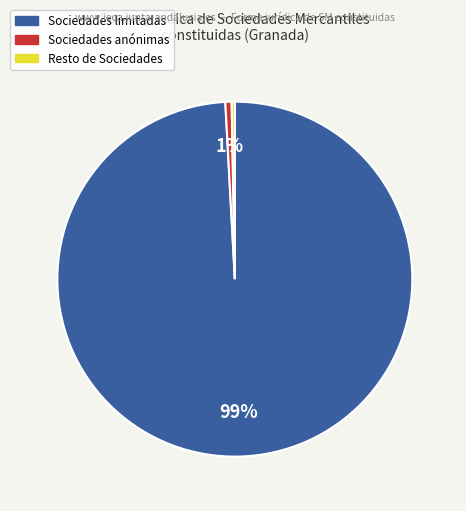

Does any single category account for the majority?

Yes